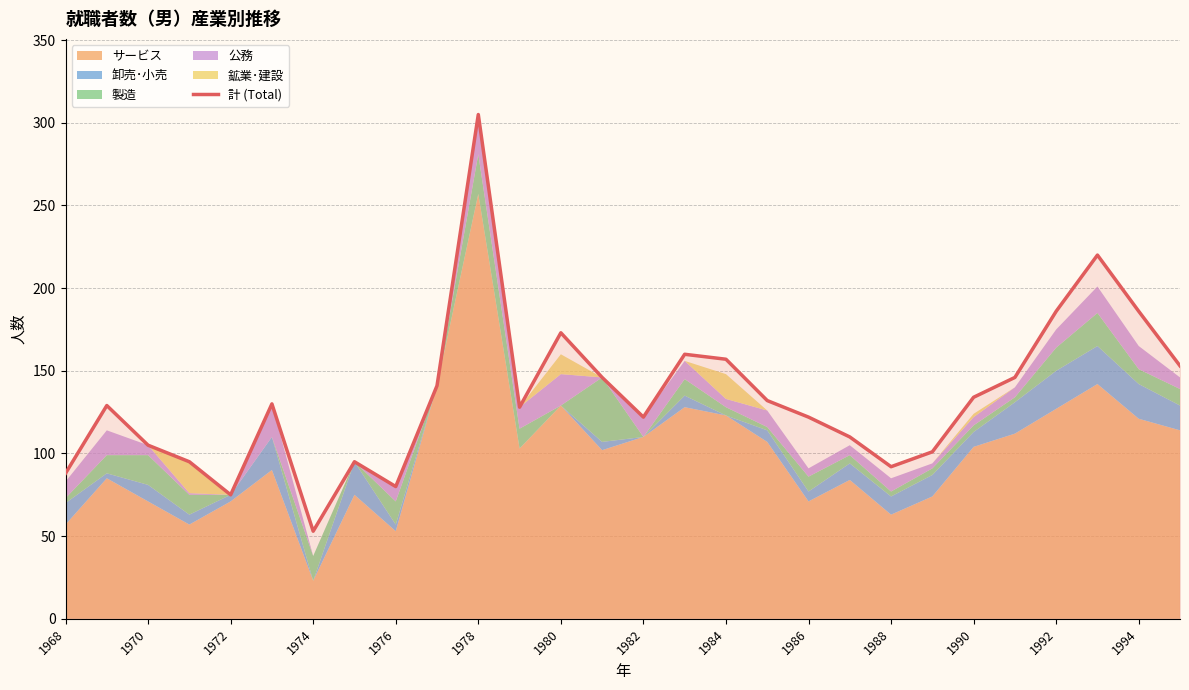

The value of 計 (Total) at 1980 is 173. True or false?

True